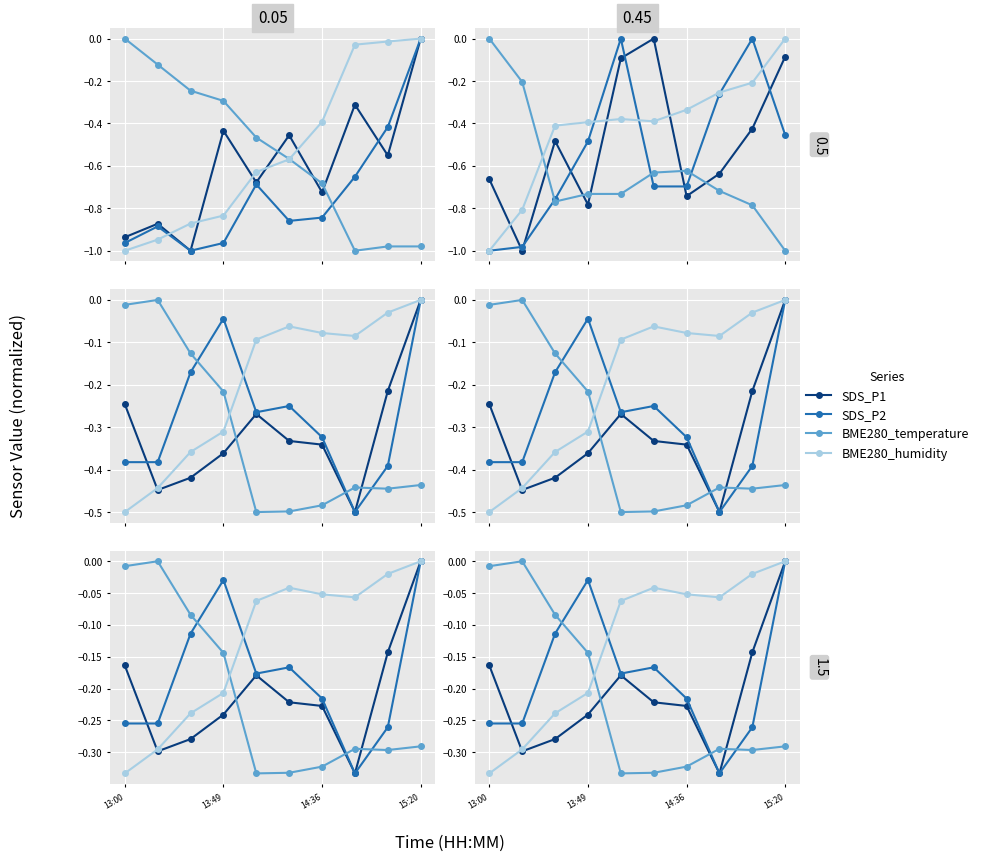

Between 14:36 and 8, which series saw the biggest shift?

BME280_humidity